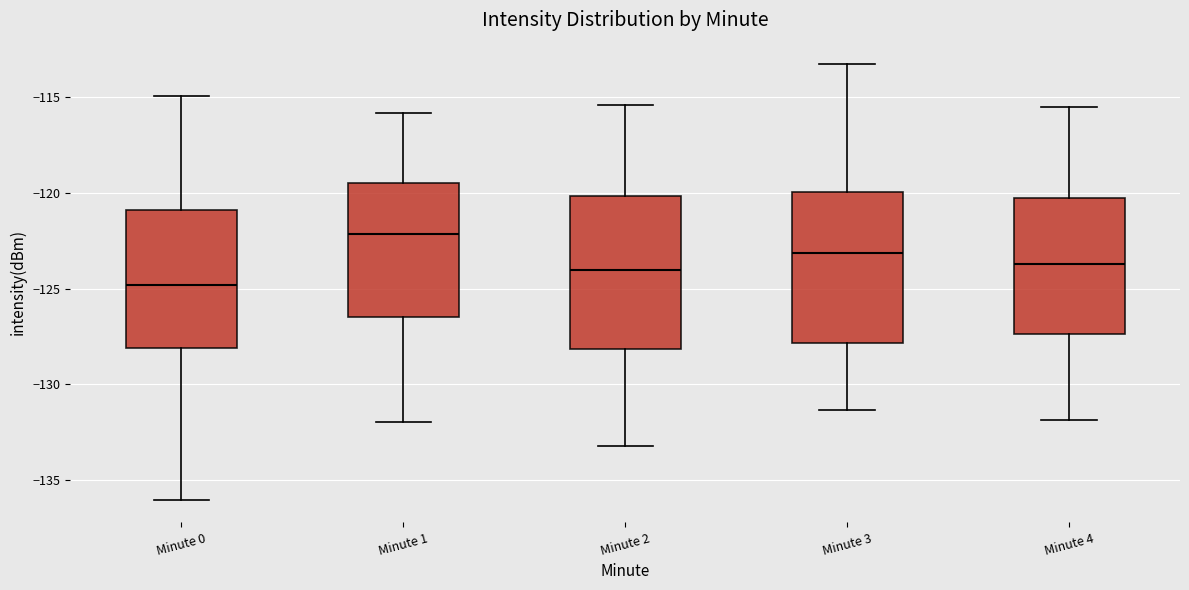

Reading left to right, read every box against the y-axis: the position of its median line, the range the box covers, and the ends of its whiskers. The values are not printed on the chart, so give them approximately, as read against the axis.

Minute 0: median -125.0, box -128.0 to -121.0, whiskers -136.0 to -115.0
Minute 1: median -122.0, box -126.5 to -119.5, whiskers -132.0 to -116.0
Minute 2: median -124.0, box -128.0 to -120.0, whiskers -133.0 to -115.5
Minute 3: median -123.0, box -128.0 to -120.0, whiskers -131.5 to -113.5
Minute 4: median -123.5, box -127.5 to -120.5, whiskers -132.0 to -115.5